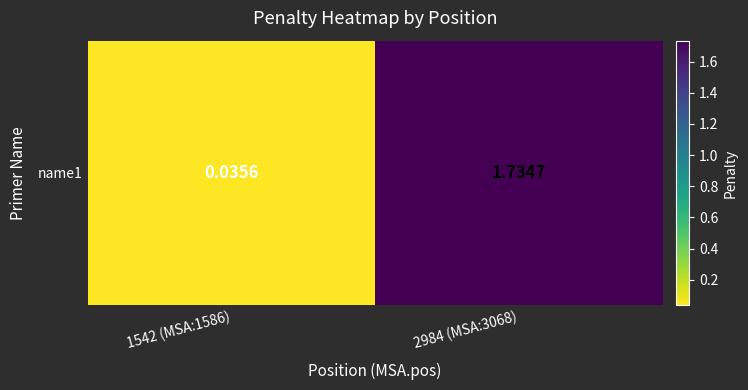

List the labels in order of value, largest first.

2984 (MSA:3068), 1542 (MSA:1586)